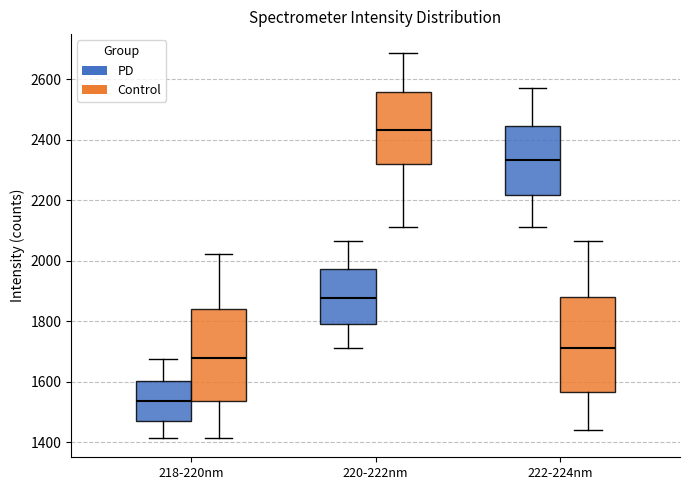

Reading left to right, read every box against the y-axis: the position of its median line, the range the box covers, and the ends of its whiskers. The values are not printed on the chart, so give them approximately, as read against the axis.

218-220nm (PD): median 1540, box 1480 to 1600, whiskers 1420 to 1680
218-220nm (Control): median 1680, box 1540 to 1840, whiskers 1420 to 2020
220-222nm (PD): median 1880, box 1800 to 1980, whiskers 1720 to 2060
220-222nm (Control): median 2440, box 2320 to 2560, whiskers 2120 to 2680
222-224nm (PD): median 2340, box 2220 to 2440, whiskers 2120 to 2580
222-224nm (Control): median 1720, box 1560 to 1880, whiskers 1440 to 2060